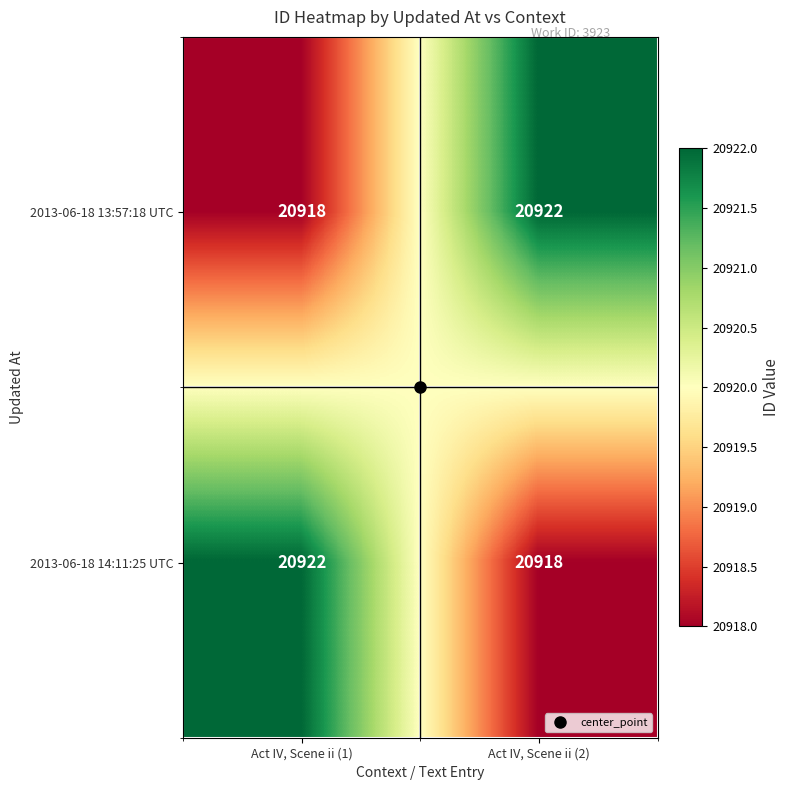

What is the total value across all series at Act IV, Scene ii (2)?

41840